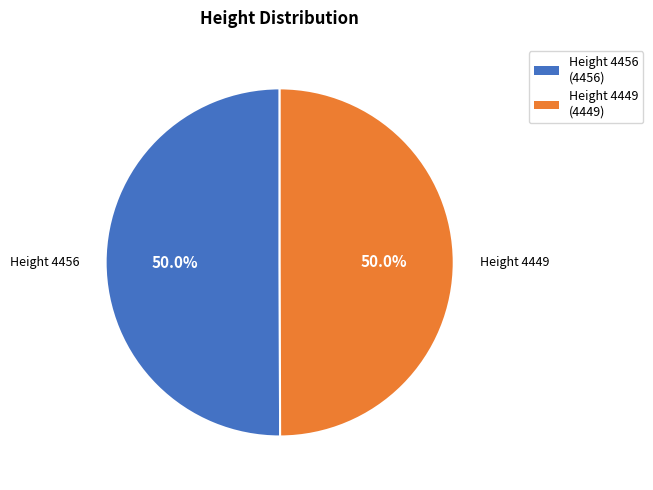

What percentage do Height 4456 and Height 4449 together represent?

100.0%